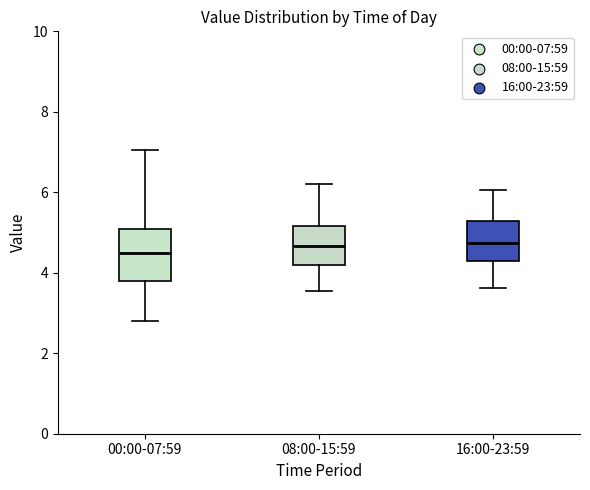

Reading left to right, read every box against the y-axis: the position of its median line, the range the box covers, and the ends of its whiskers. The values are not printed on the chart, so give them approximately, as read against the axis.

00:00-07:59: median 4.6, box 3.8 to 5.0, whiskers 2.8 to 7.0
08:00-15:59: median 4.6, box 4.2 to 5.2, whiskers 3.6 to 6.2
16:00-23:59: median 4.8, box 4.2 to 5.2, whiskers 3.6 to 6.0